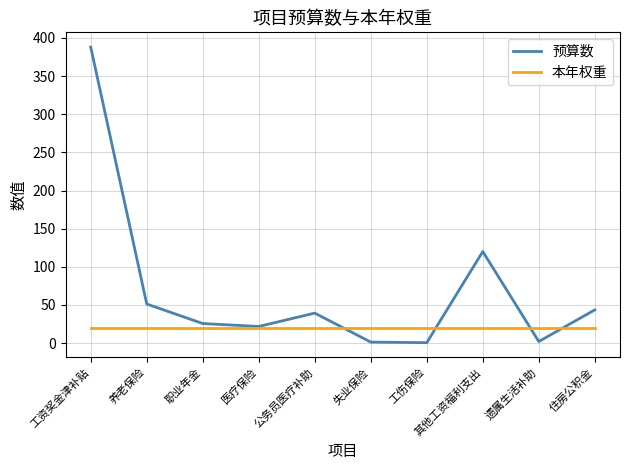

Which series has the largest total across all categories?

预算数